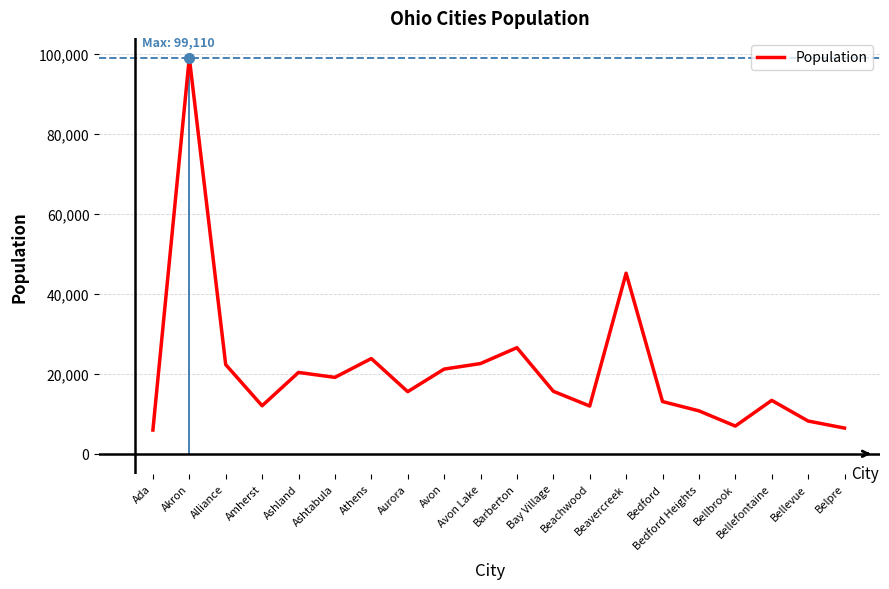

What is the change in value from Aurora to Barberton?

+11002